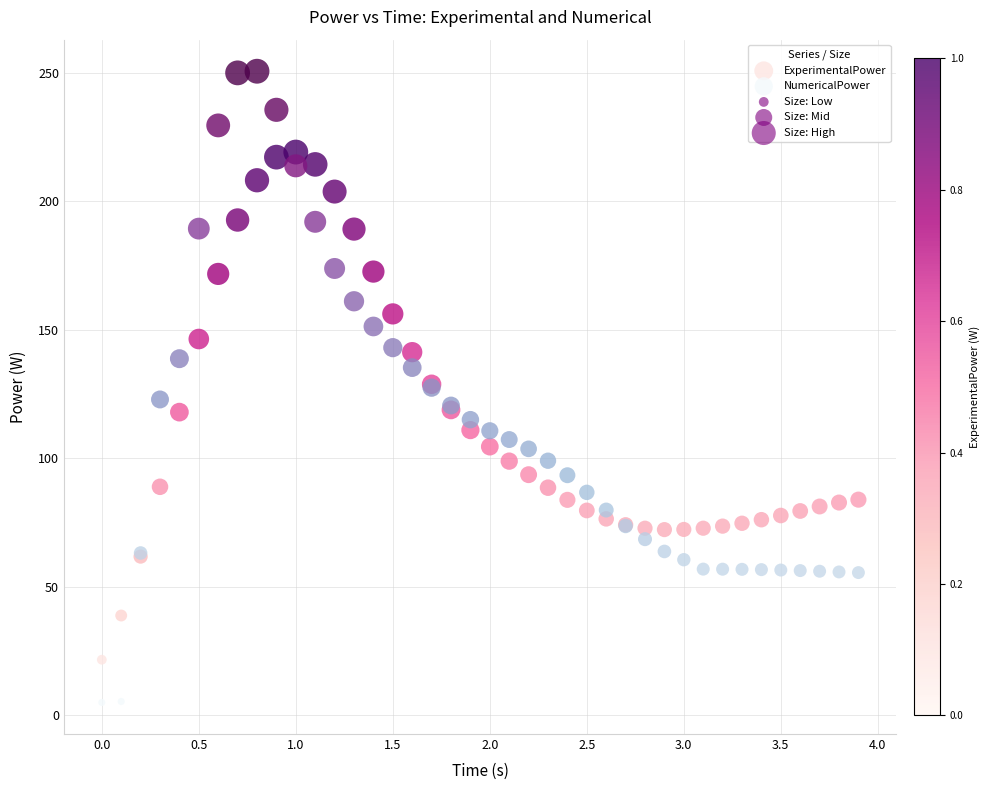

Which series contains the highest Y value?

NumericalPower